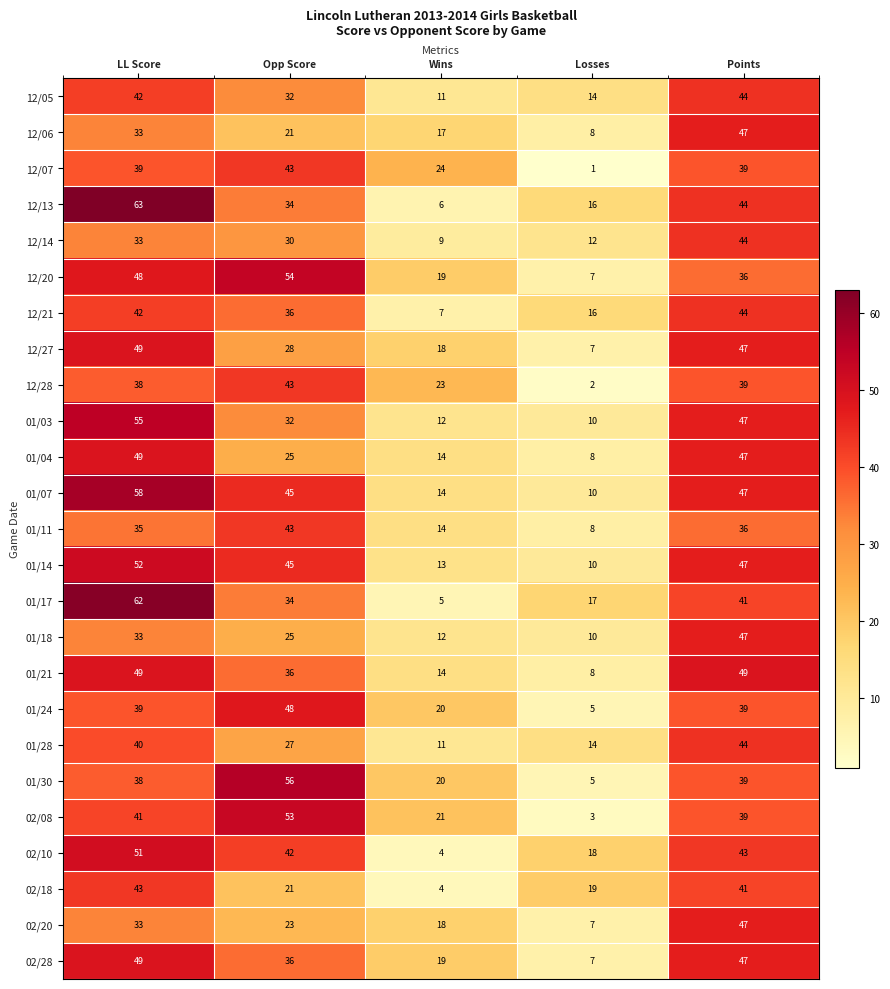

At which label does 01/30 reach its minimum?

Losses